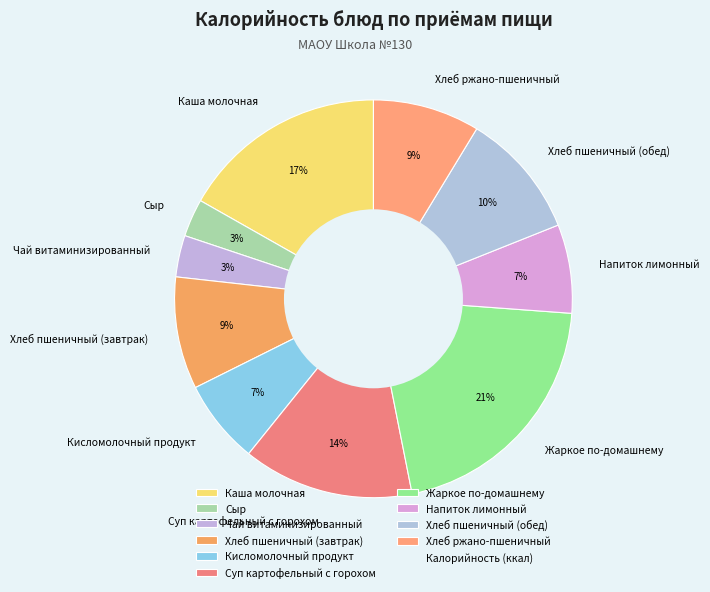

What percentage is the Напиток лимонный slice, to the nearest percent?

7%